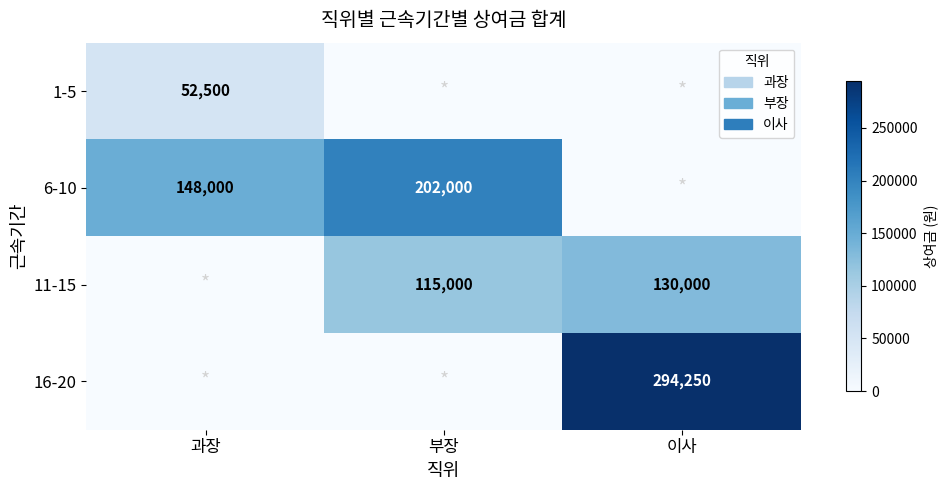

Is the value of 11-15 at 이사 greater than the value of 16-20 at 이사?

No